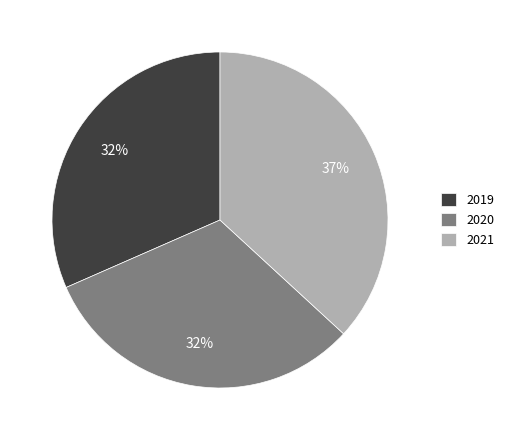

To the nearest percent, what portion does 2019 represent?

32%